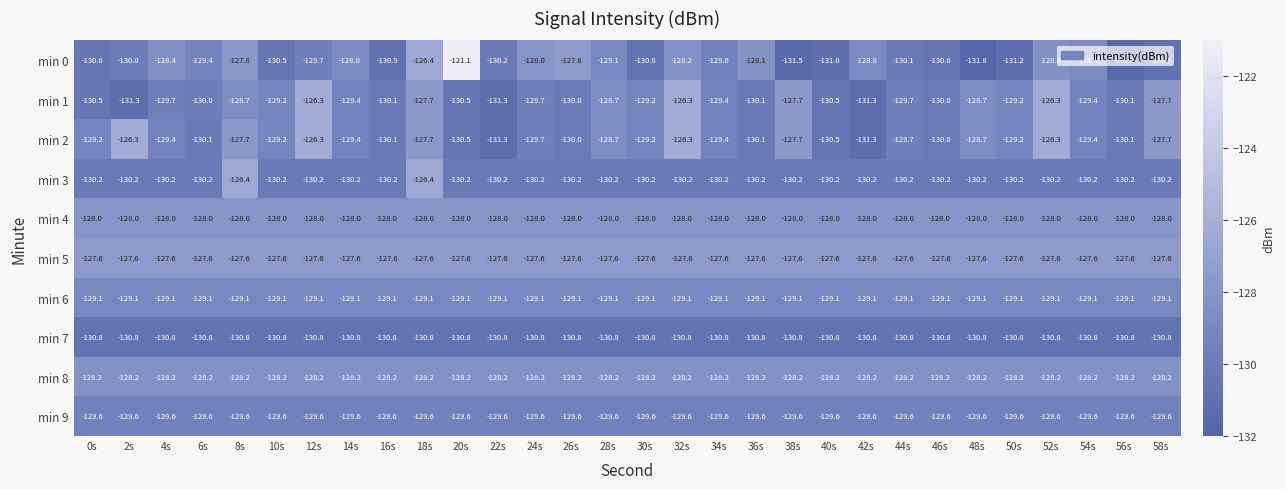

Is it true that min 4 equals -186.1 at 52s?

False